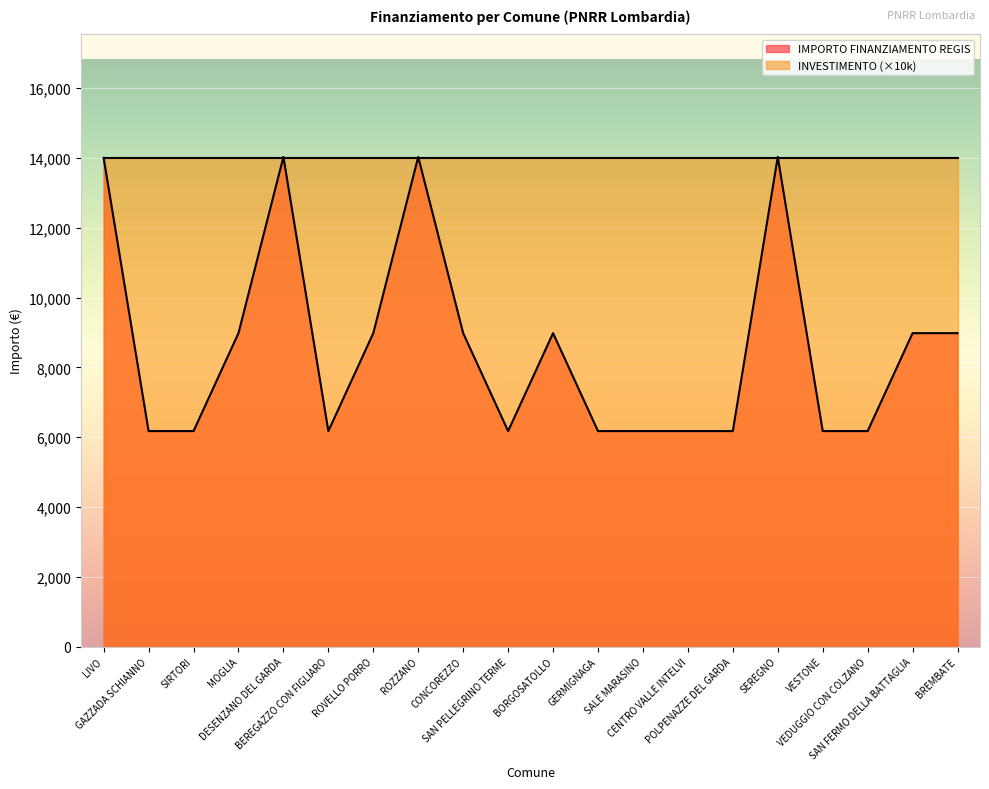

Is it true that the value at VEDUGGIO CON COLZANO is 1336.9?

False